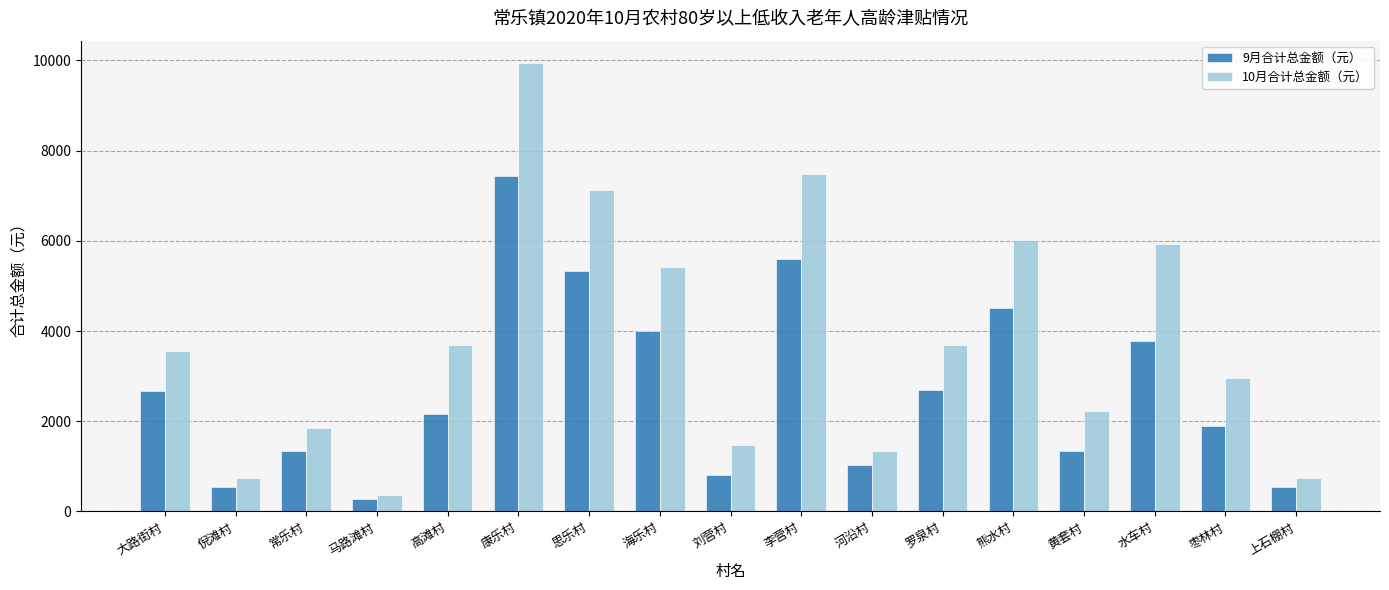

Are the bars horizontal?

No